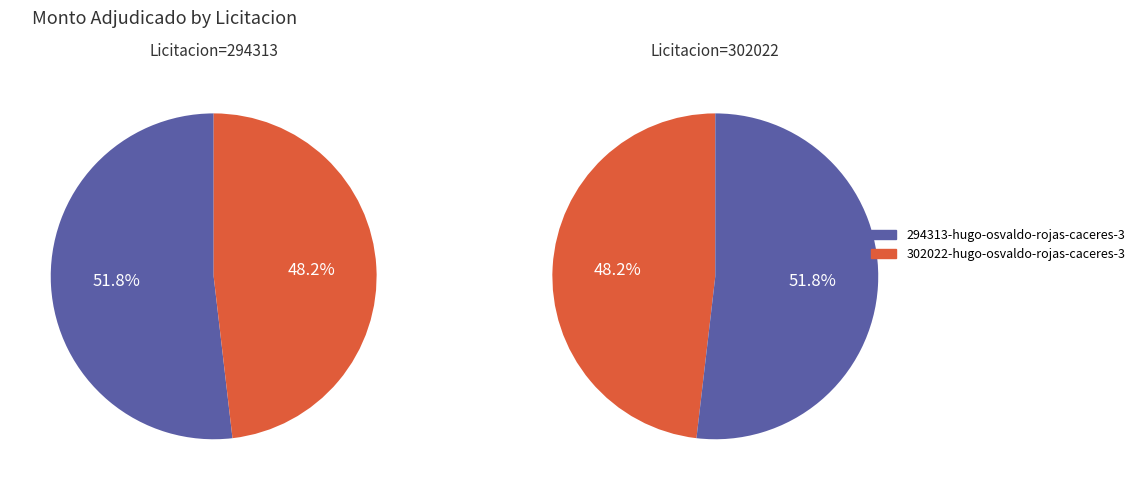

Is it true that 1 is 38% of the pie?

False